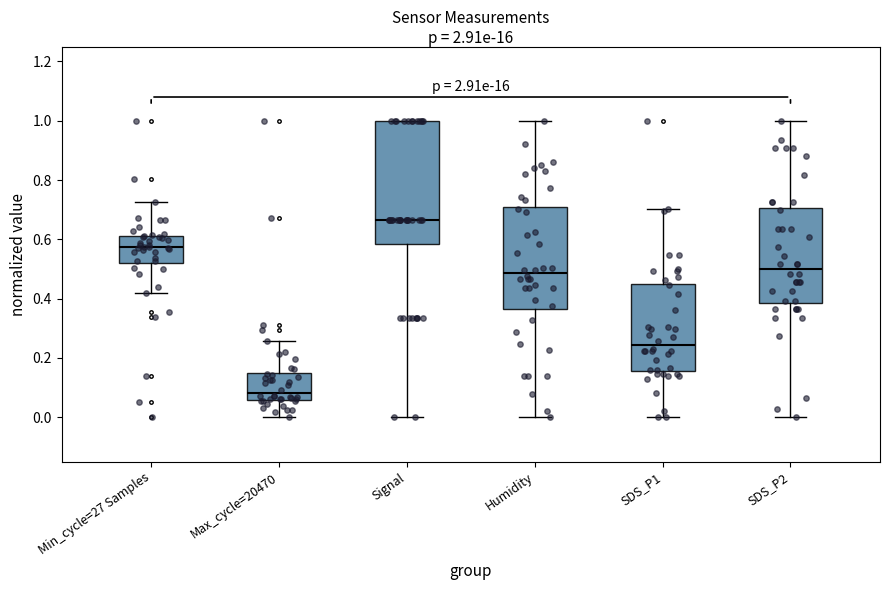

Reading left to right, transcribe this box plot: for each box, give where its median line is, the range the box spans, and where its two whiskers end, as read against the y-axis. The values are not printed on the chart, so give them approximately, as read against the axis.

Min_cycle=27 Samples: median 0.58, box 0.52 to 0.62, whiskers 0.42 to 0.72
Max_cycle=20470: median 0.08, box 0.06 to 0.14, whiskers 0.00 to 0.26
Signal: median 0.66, box 0.58 to 1.00, whiskers 0.00 to 1.00
Humidity: median 0.48, box 0.36 to 0.72, whiskers 0.00 to 1.00
SDS_P1: median 0.24, box 0.16 to 0.44, whiskers 0.00 to 0.70
SDS_P2: median 0.50, box 0.38 to 0.70, whiskers 0.00 to 1.00